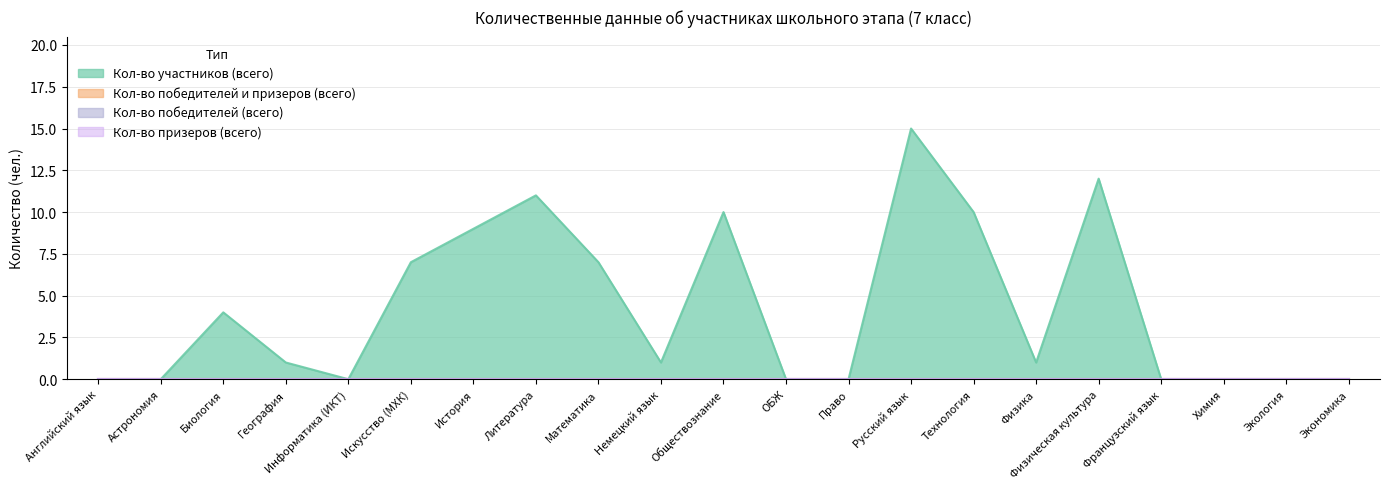

True or false: Кол-во победителей и призеров (всего) and Кол-во победителей (всего) cross at least once.

False